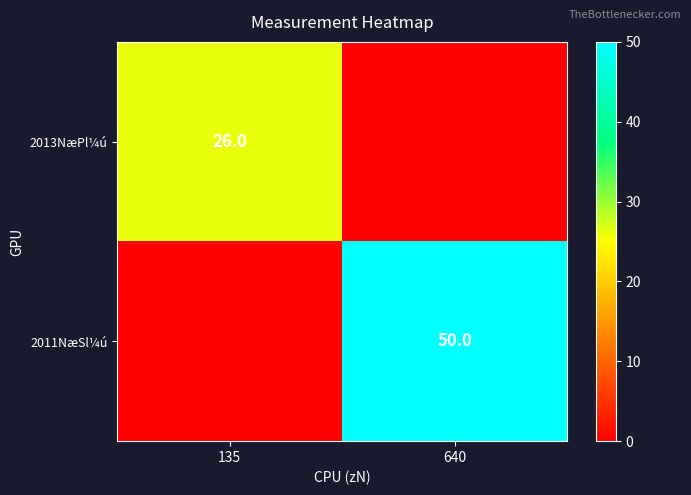

Is it true that 2011NæSl¼ú equals 80 at 640?

False